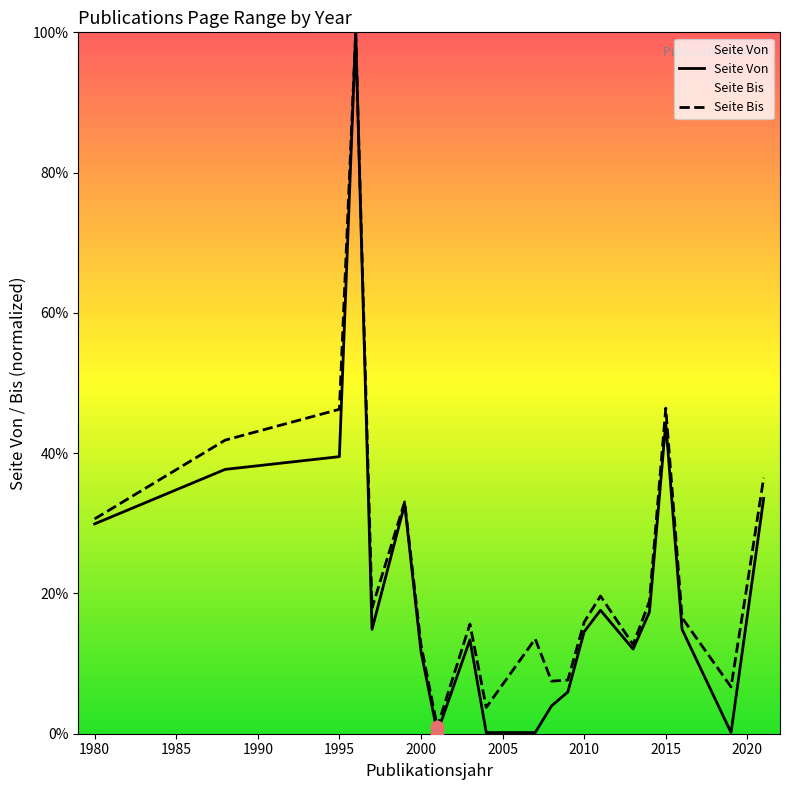

Which series contains the highest Y value?

Seite Von